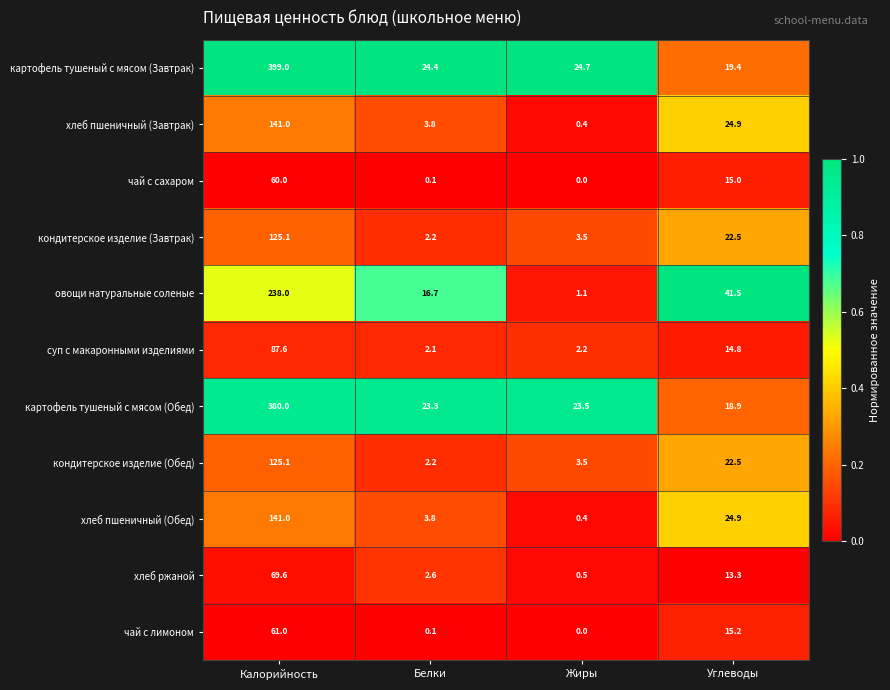

At which category does the chart reach its minimum across all series?

Жиры